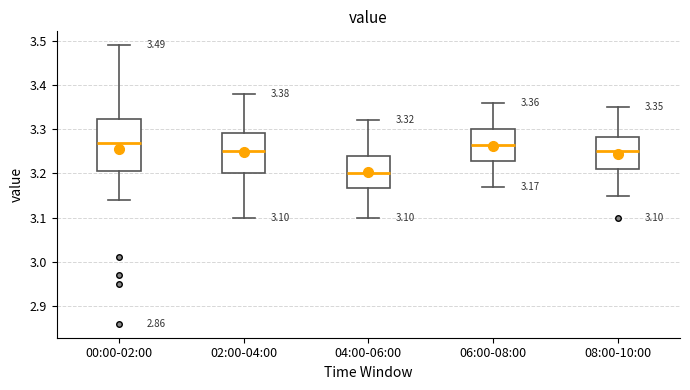

Which box is the tallest, from its lower edge to its upper edge?

00:00-02:00